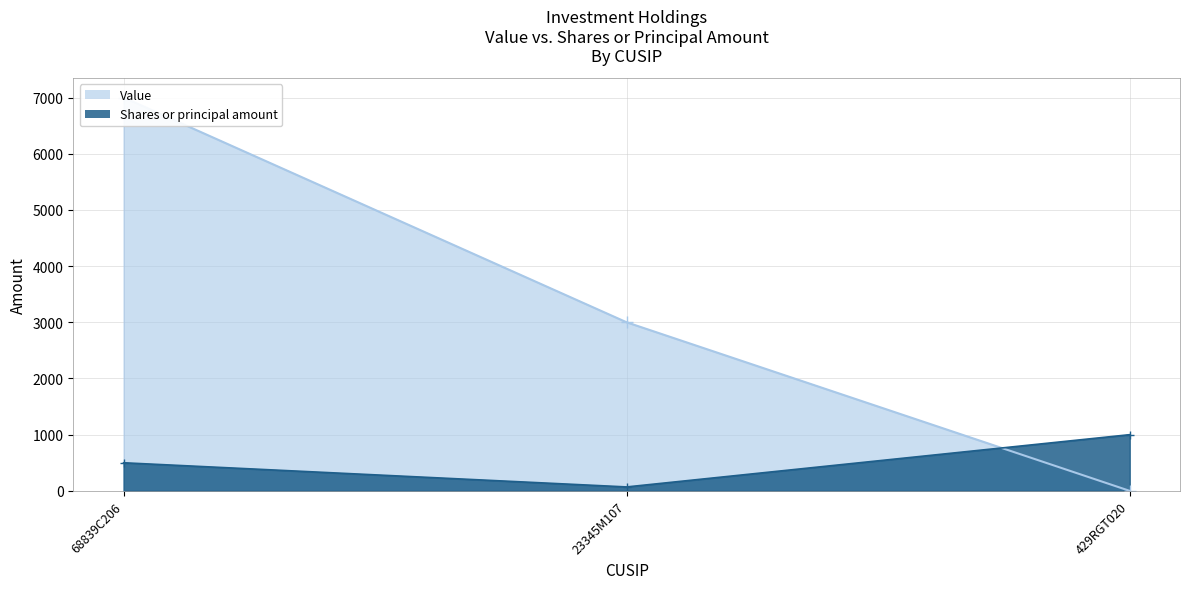

The value of Shares or principal amount at 23345M107 is 15. True or false?

False